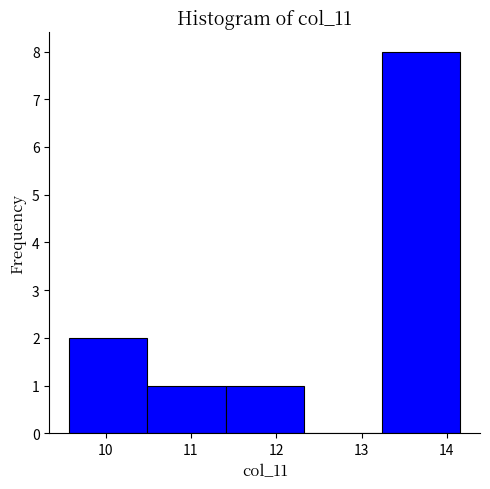

Reading left to right, list every bar in this chart as the range it spans on the x-axis followed by its height. Neither the bar edges nor the heights are printed on the chart, so give them approximately, as read against the axes.

9.6 to 10.5: 2
10.5 to 11.4: 1
11.4 to 12.3: 1
12.3 to 13.2: 0
13.2 to 14.2: 8